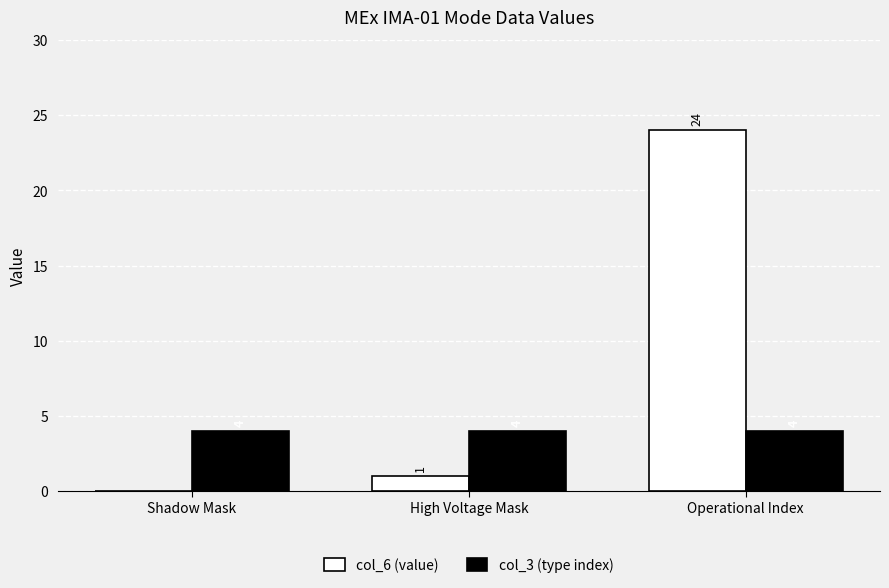

The col_6 (value) series shows 1 at High Voltage Mask. True or false?

True